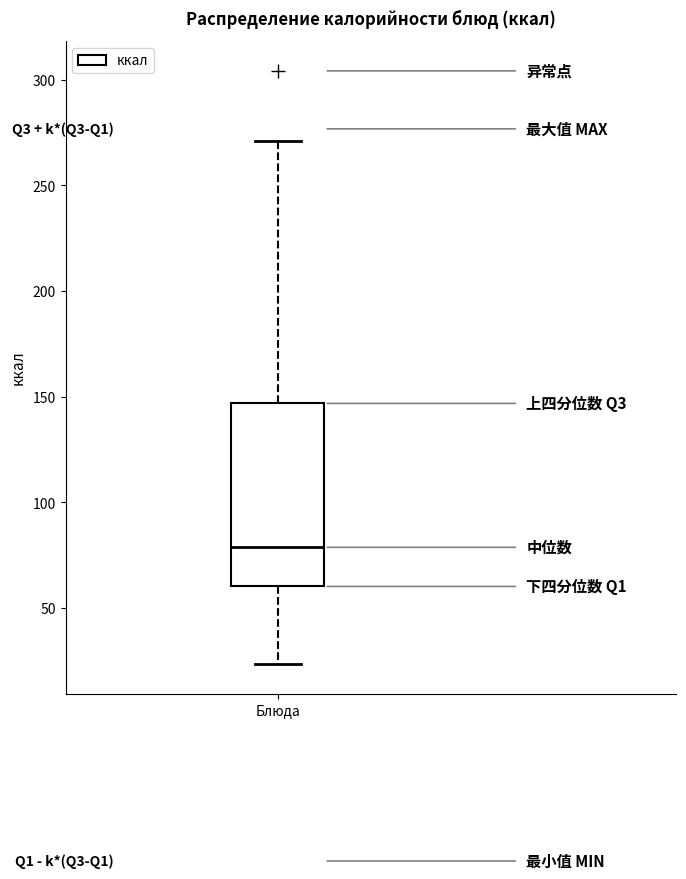

Transcribe this box plot: give where the median line is, the range the box spans, and where the two whiskers end, as read against the y-axis. The values are not printed on the chart, so give them approximately, as read against the axis.

median 80, box 60 to 145, whiskers 25 to 270